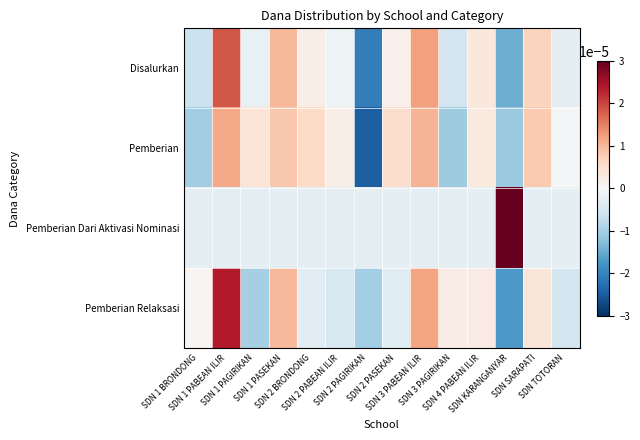

Rank the series by their maximum value, from highest to lowest.

Pemberian Dari Aktivasi Nominasi, Pemberian Relaksasi, Disalurkan, Pemberian